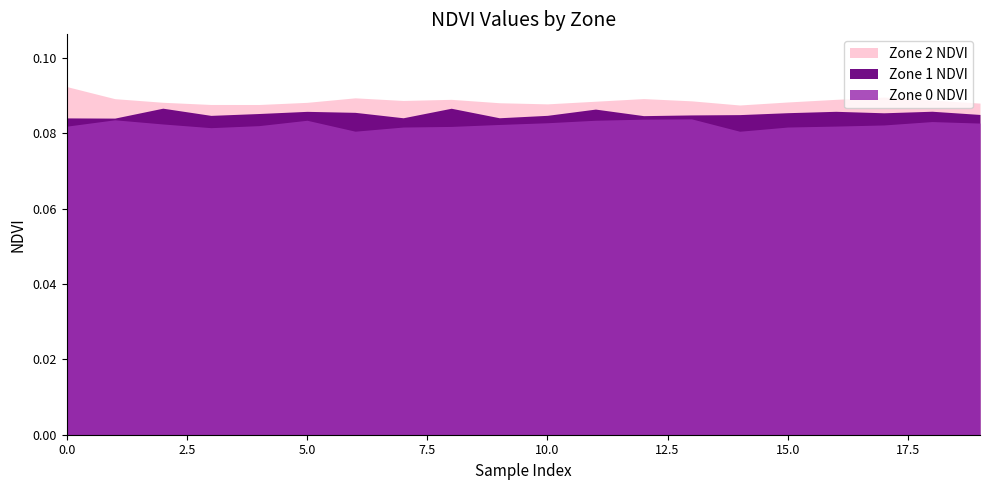

Reading left to right, list all the values displayed in this chart.

Zone 0 NDVI: 0.1	0.1	0.1	0.1	0.1	0.1	0.1	0.1	0.1	0.1	0.1	0.1	0.1	0.1	0.1	0.1	0.1	0.1	0.1	0.1
Zone 1 NDVI: 0.1	0.1	0.1	0.1	0.1	0.1	0.1	0.1	0.1	0.1	0.1	0.1	0.1	0.1	0.1	0.1	0.1	0.1	0.1	0.1
Zone 2 NDVI: 0.1	0.1	0.1	0.1	0.1	0.1	0.1	0.1	0.1	0.1	0.1	0.1	0.1	0.1	0.1	0.1	0.1	0.1	0.1	0.1